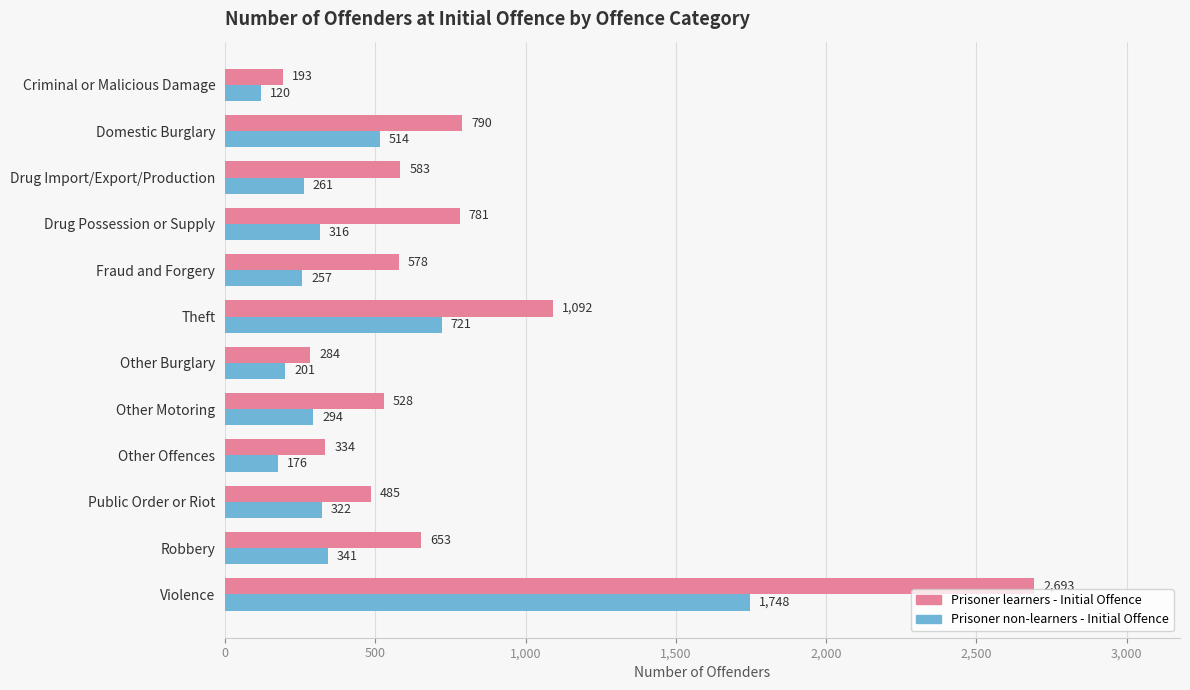

Where is Prisoner non-learners - Initial Offence nearest to the value 934?

Theft